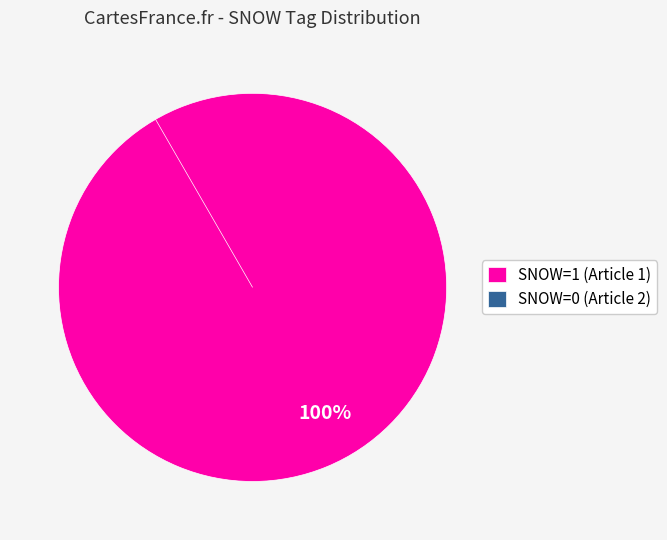

What percentage is NOT represented by 8EB0DC7A-B937-4CEC-90B5-98C2CBE1DDA3?

100.0%